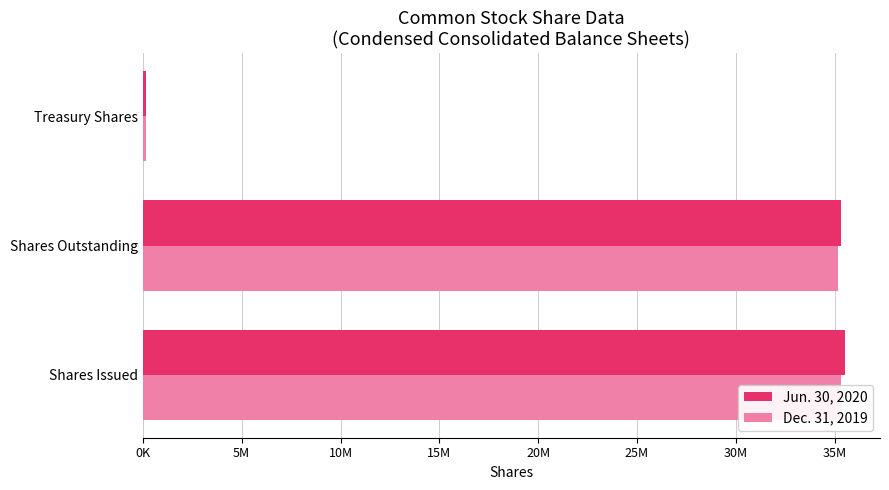

Rank the series by their average value, from highest to lowest.

Jun. 30, 2020, Dec. 31, 2019